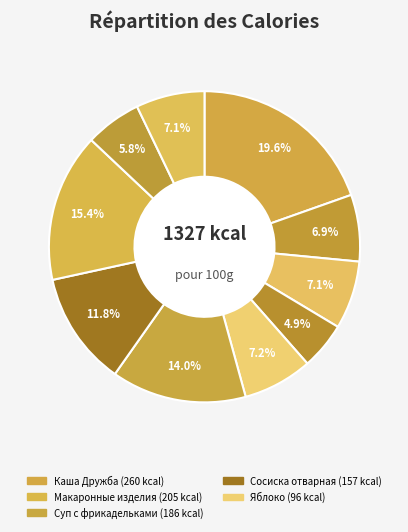

To the nearest percent, what is the average slice percentage?

10%